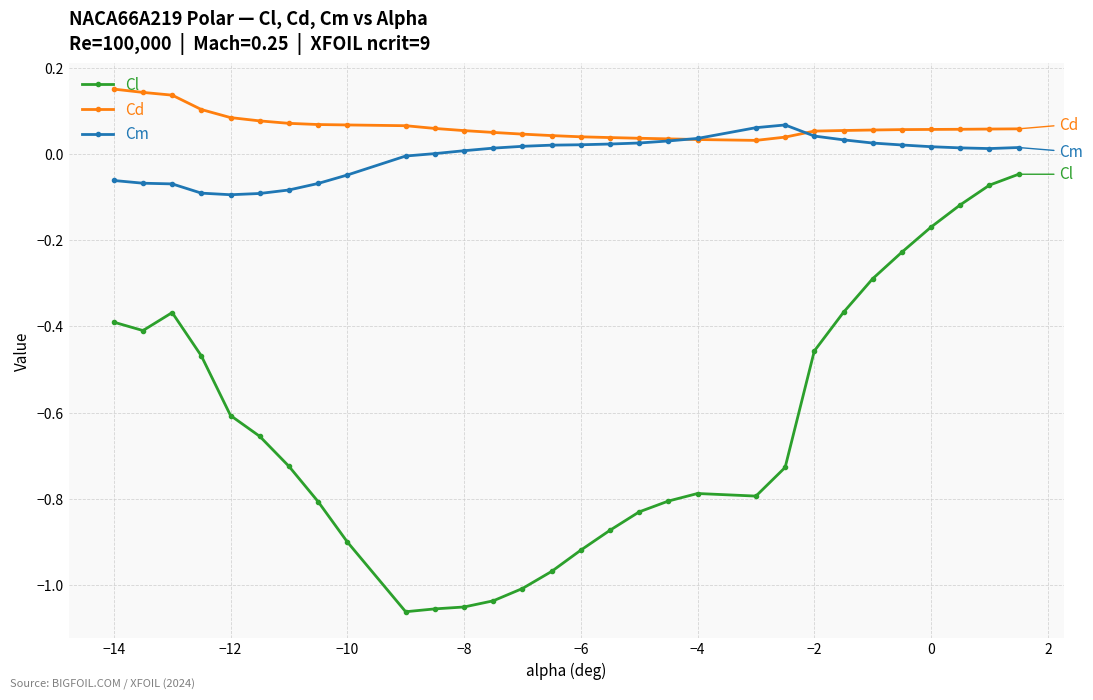

In Cm, how many points are higher than both neighbors (excluding endpoints)?

1